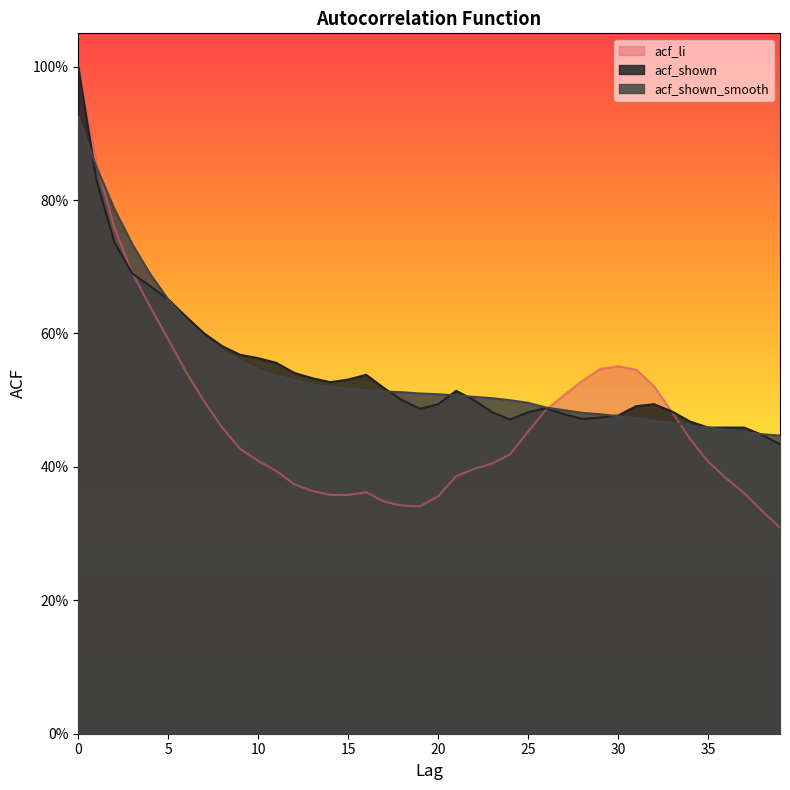

Rank the series at 11 from lowest to highest value.

acf_li, acf_shown_smooth, acf_shown